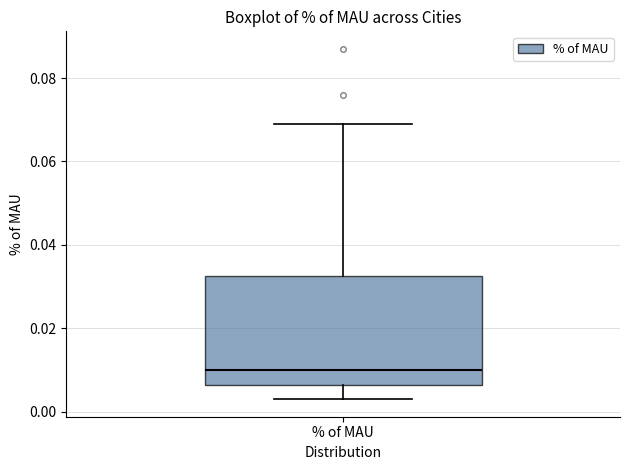

Read this box plot against the y-axis: the position of the median line, the range covered by the box, and the ends of both whiskers. The values are not printed on the chart, so give them approximately, as read against the axis.

median 0.010, box 0.006 to 0.032, whiskers 0.004 to 0.070